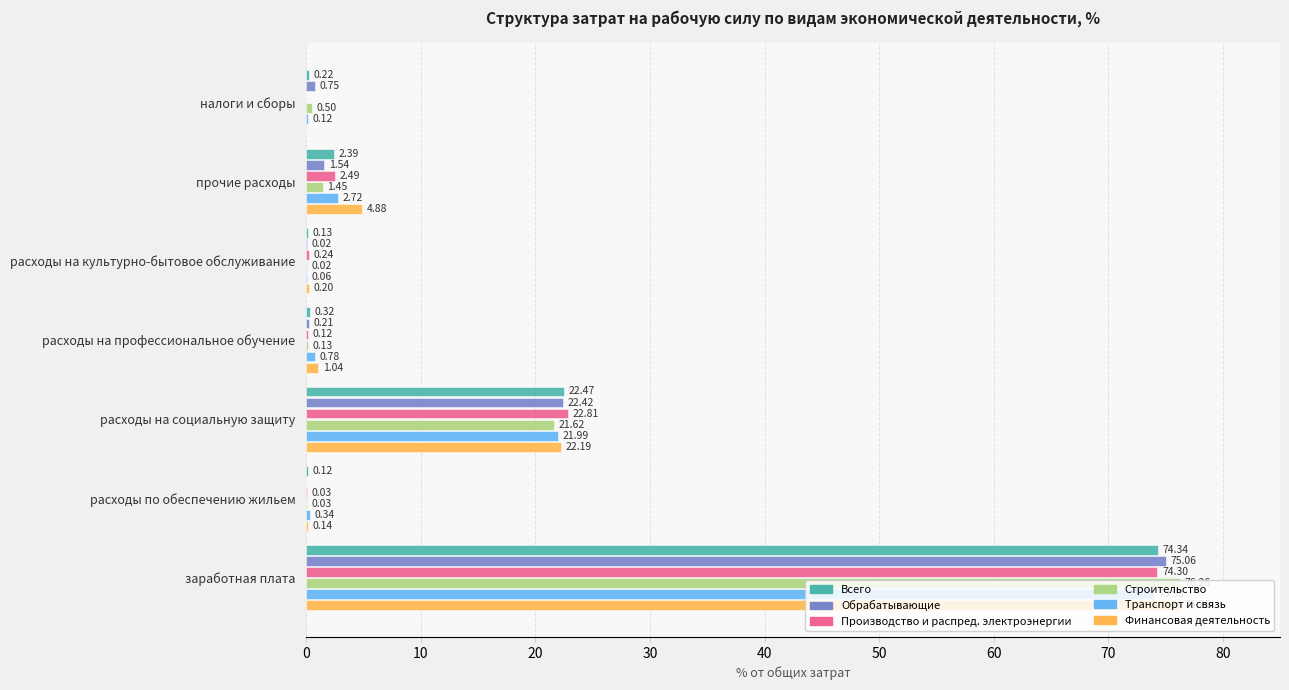

Which series has the largest total across all categories?

Финансовая деятельность